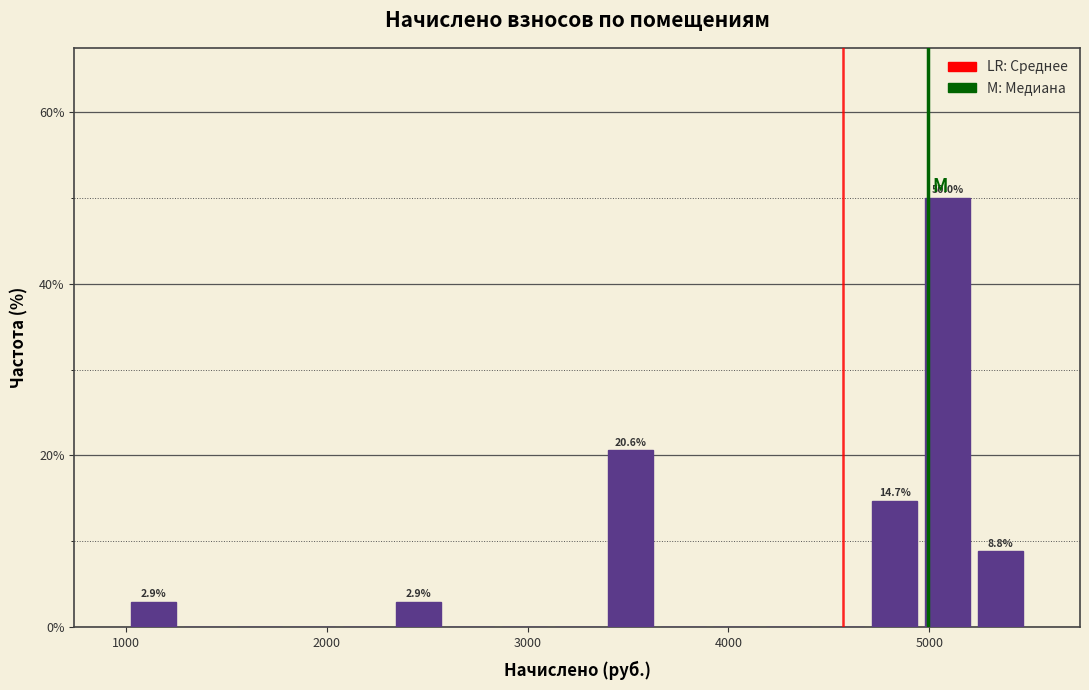

Around what value on the x-axis is the tallest bar? Give the approximate position of its centre, as read against the axis.

5100